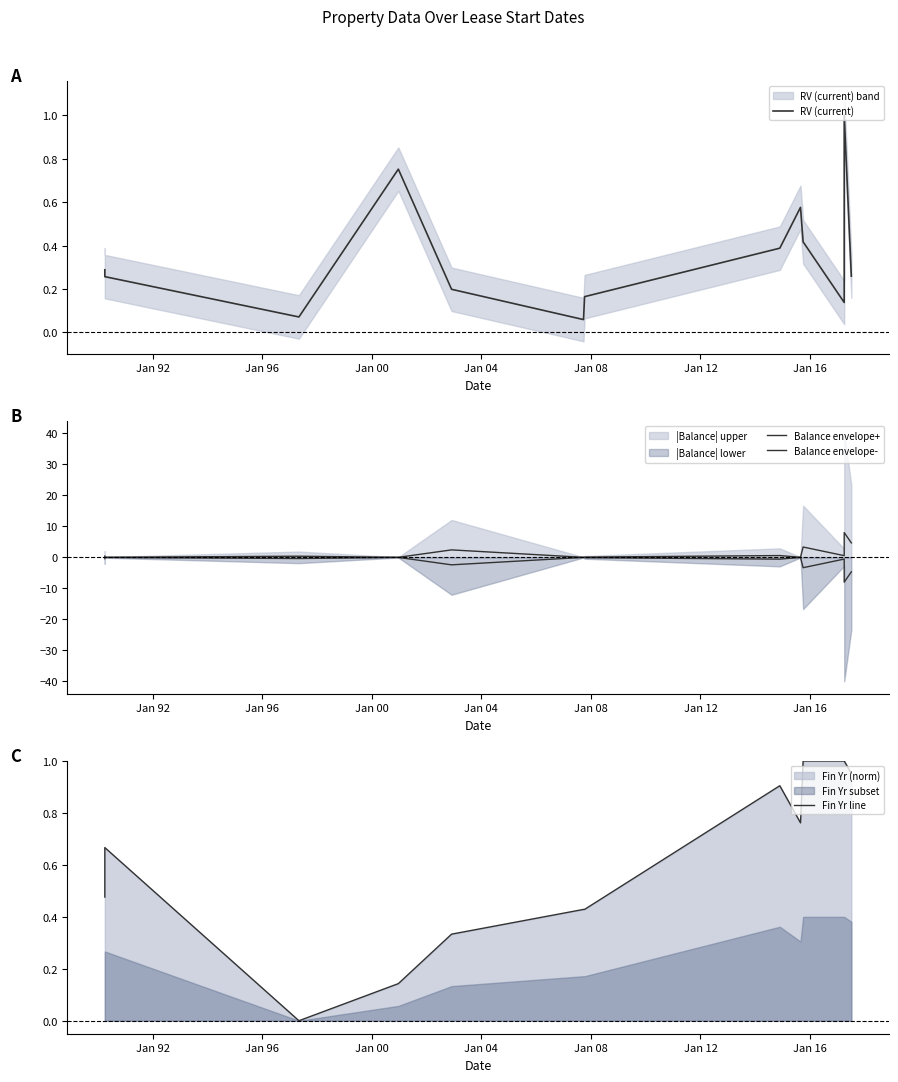

What is the total value across all series at Jan 12?

0.6